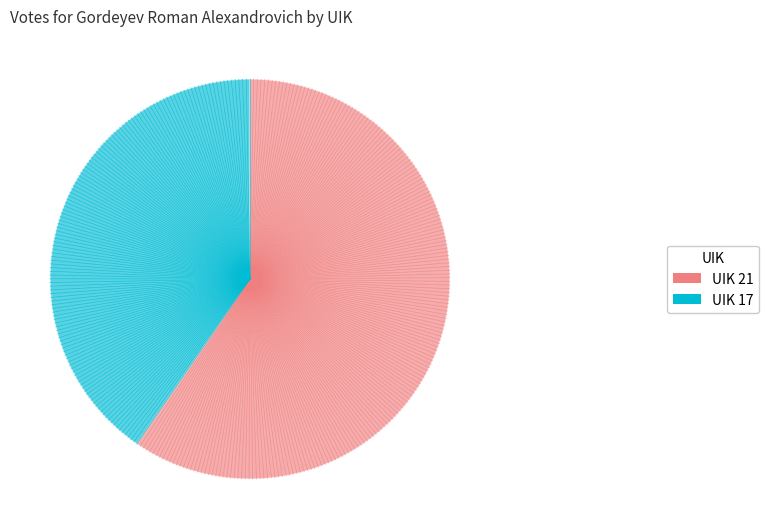

Does any single category account for the majority?

Yes